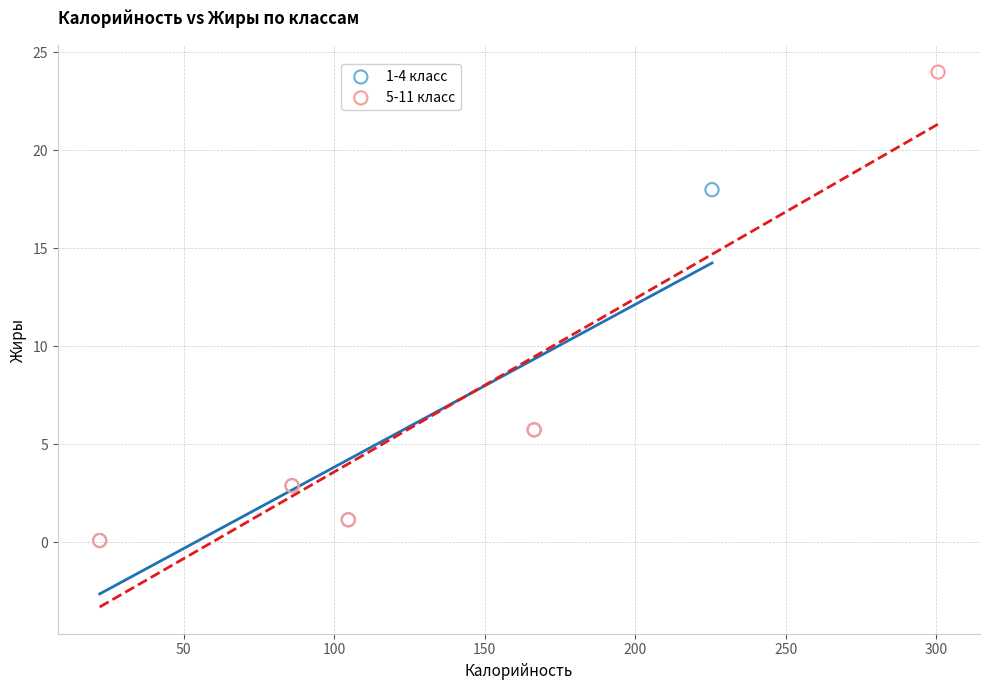

Which series has the widest spread of Y values?

5-11 класс